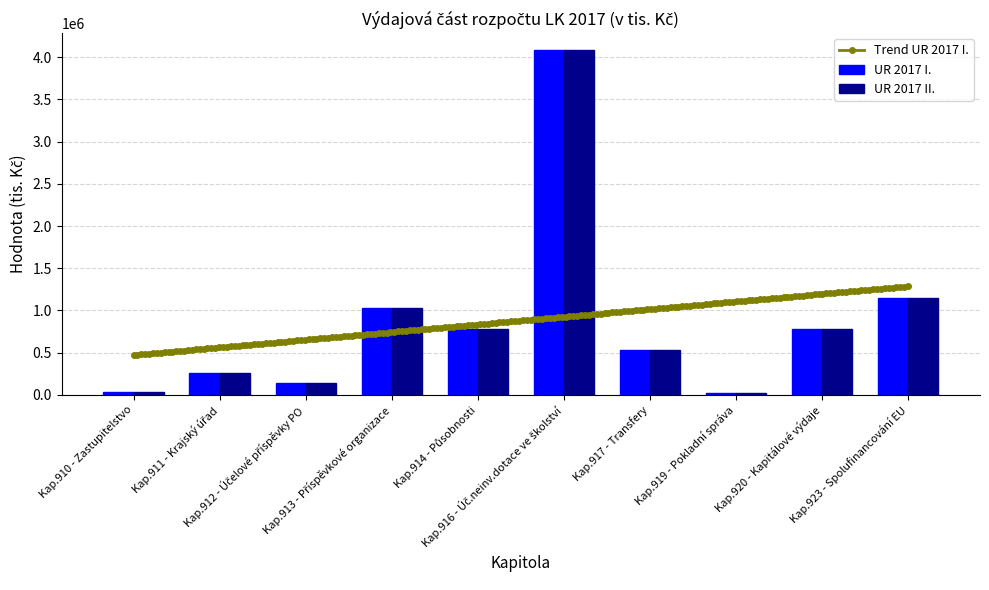

Reading left to right, list all the values displayed in this chart.

UR 2017 I.: Kap.910 - Zastupitelstvo=29497.0	Kap.911 - Krajský úřad=260591.5	Kap.912 - Účelové příspěvky PO=137575.7	Kap.913 - Příspěvkové organizace=1025700.0	Kap.914 - Působnosti=781030.4	Kap.916 - Úč.neinv.dotace ve školství=4080391.1	Kap.917 - Transfery=525507.5	Kap.919 - Pokladní správa=27074.0	Kap.920 - Kapitálové výdaje=782249.6	Kap.923 - Spolufinancování EU=1146563.3
UR 2017 II.: Kap.910 - Zastupitelstvo=29497.0	Kap.911 - Krajský úřad=260591.5	Kap.912 - Účelové příspěvky PO=137575.7	Kap.913 - Příspěvkové organizace=1025700.0	Kap.914 - Působnosti=781030.4	Kap.916 - Úč.neinv.dotace ve školství=4080391.1	Kap.917 - Transfery=525507.5	Kap.919 - Pokladní správa=27074.0	Kap.920 - Kapitálové výdaje=782249.6	Kap.923 - Spolufinancování EU=1146563.3